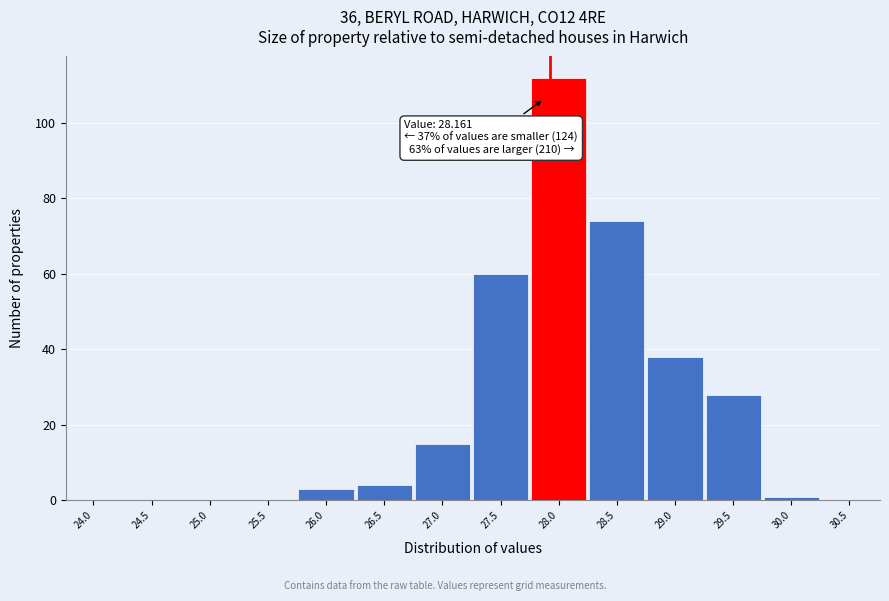

Reading left to right, transcribe all the data shown in this chart.

24.0=0	24.5=0	25.0=0	25.5=0	26.0=3	26.5=4	27.0=15	27.5=60	28.0=112	28.5=74	29.0=38	29.5=28	30.0=1	30.5=0